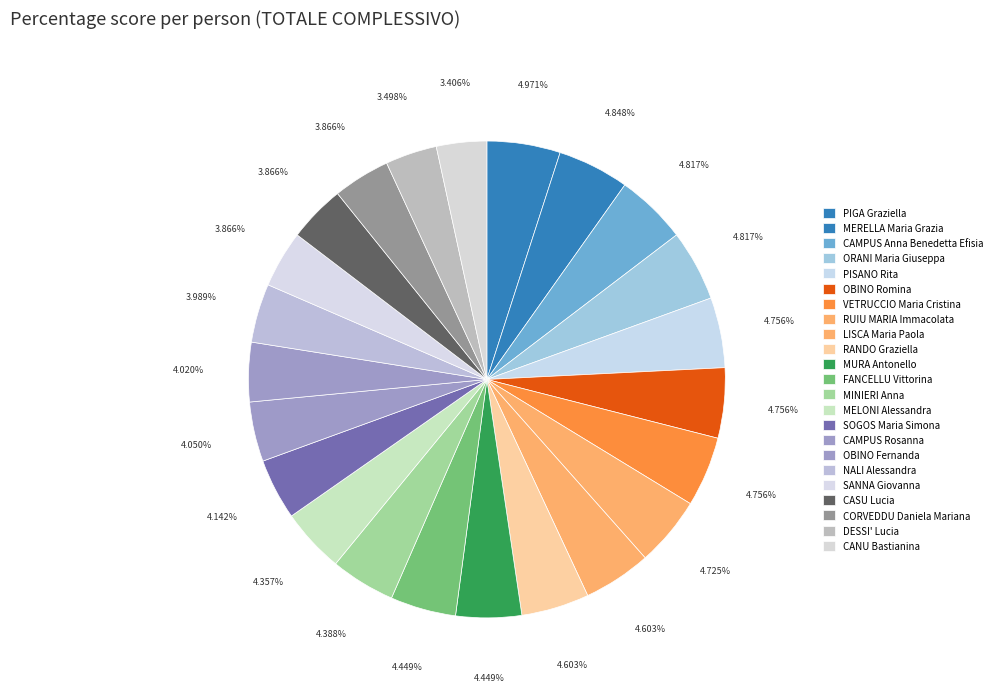

How many slices are in this pie chart?

23